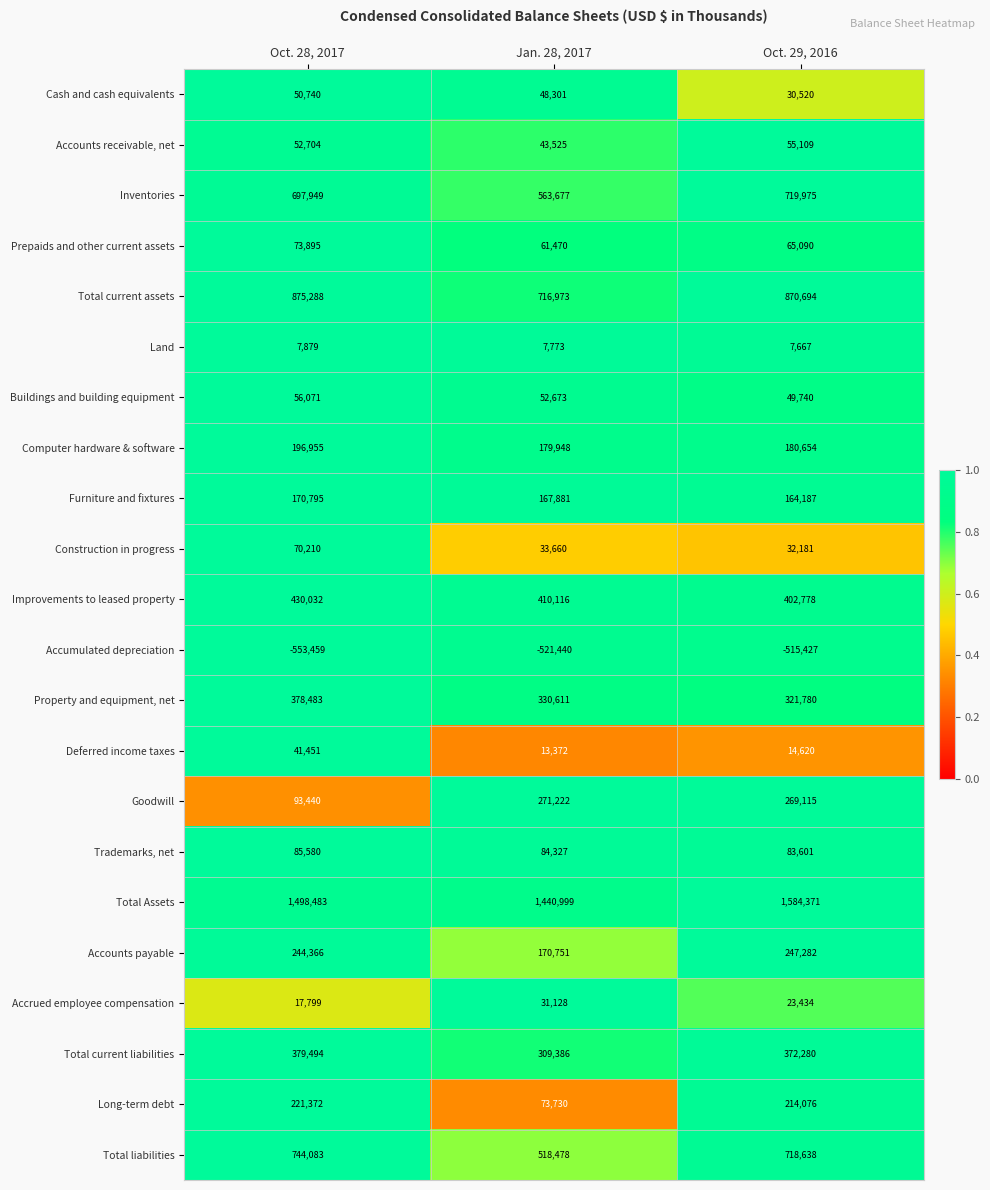

What is the total value across all series at Oct. 29, 2016?

5912365